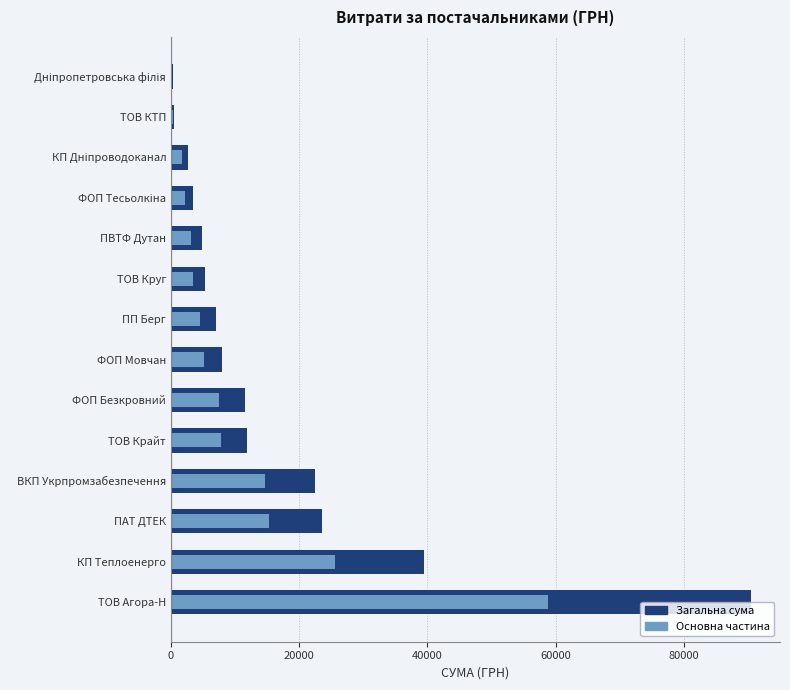

At 40000, list the series in order from smallest to largest.

Основна частина, Загальна сума